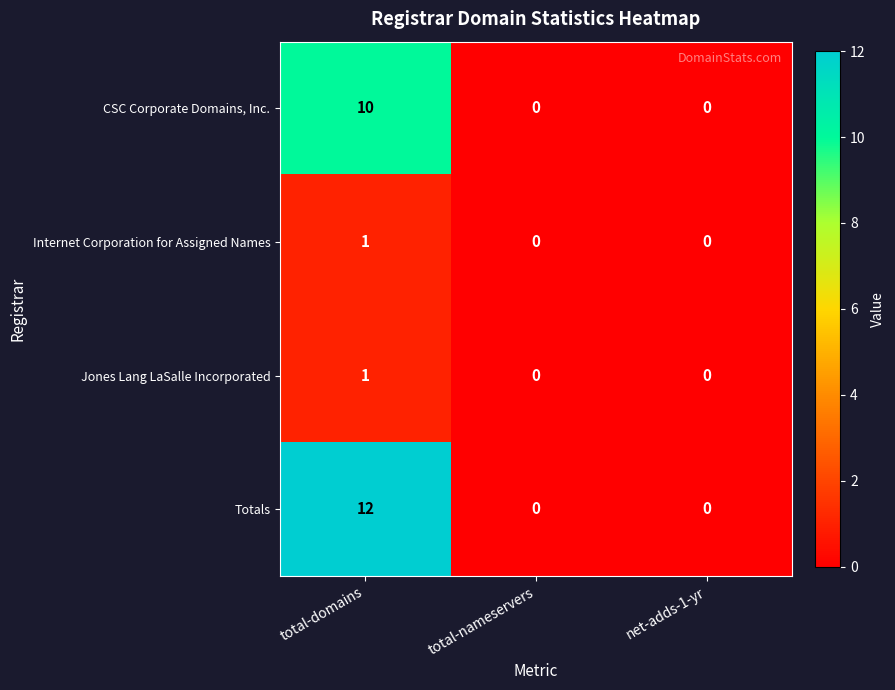

At how many categories does at least one series exceed 1?

1